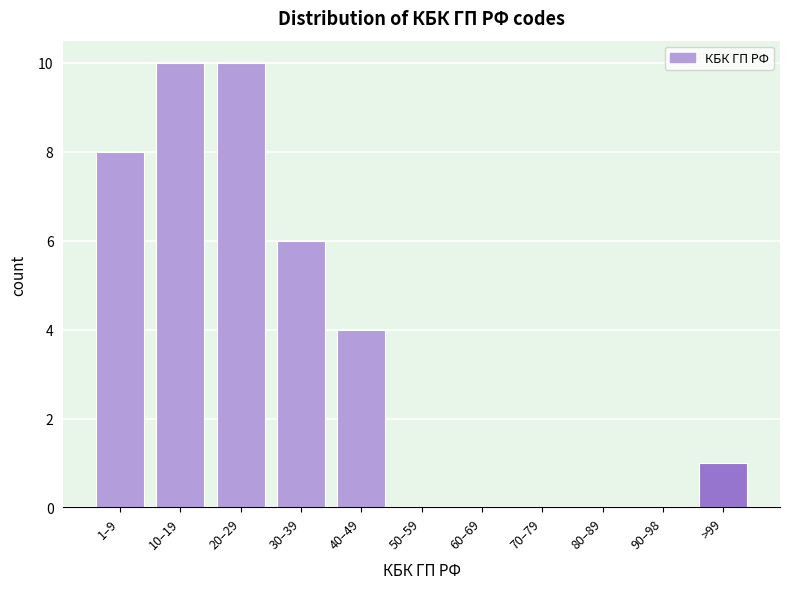

Reading left to right, list all the values displayed in this chart.

1–9=8	10–19=10	20–29=10	30–39=6	40–49=4	50–59=0	60–69=0	70–79=0	80–89=0	90–98=0	>99=1